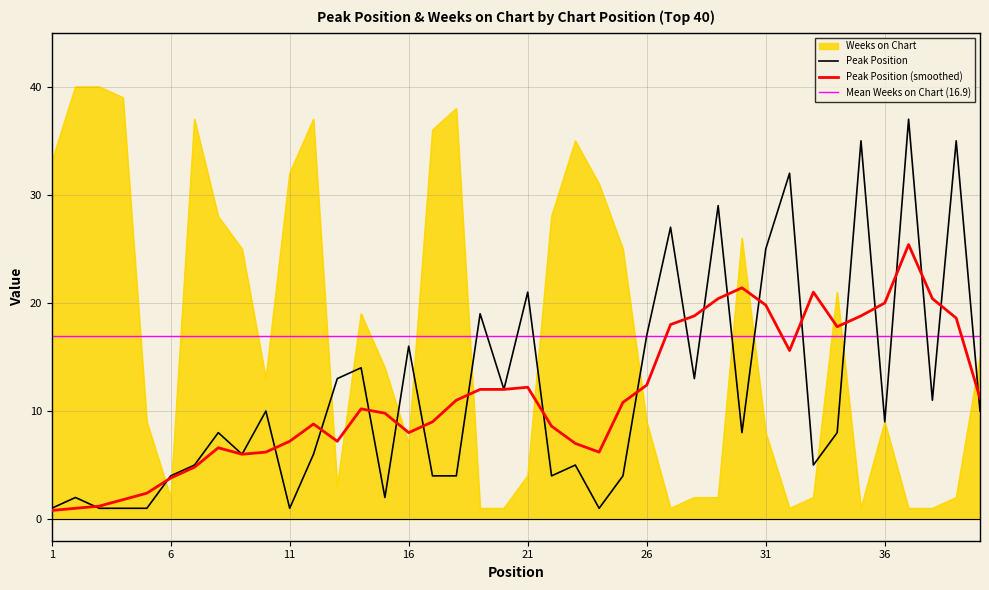

Which series has the largest range (max minus min)?

Weeks on Chart